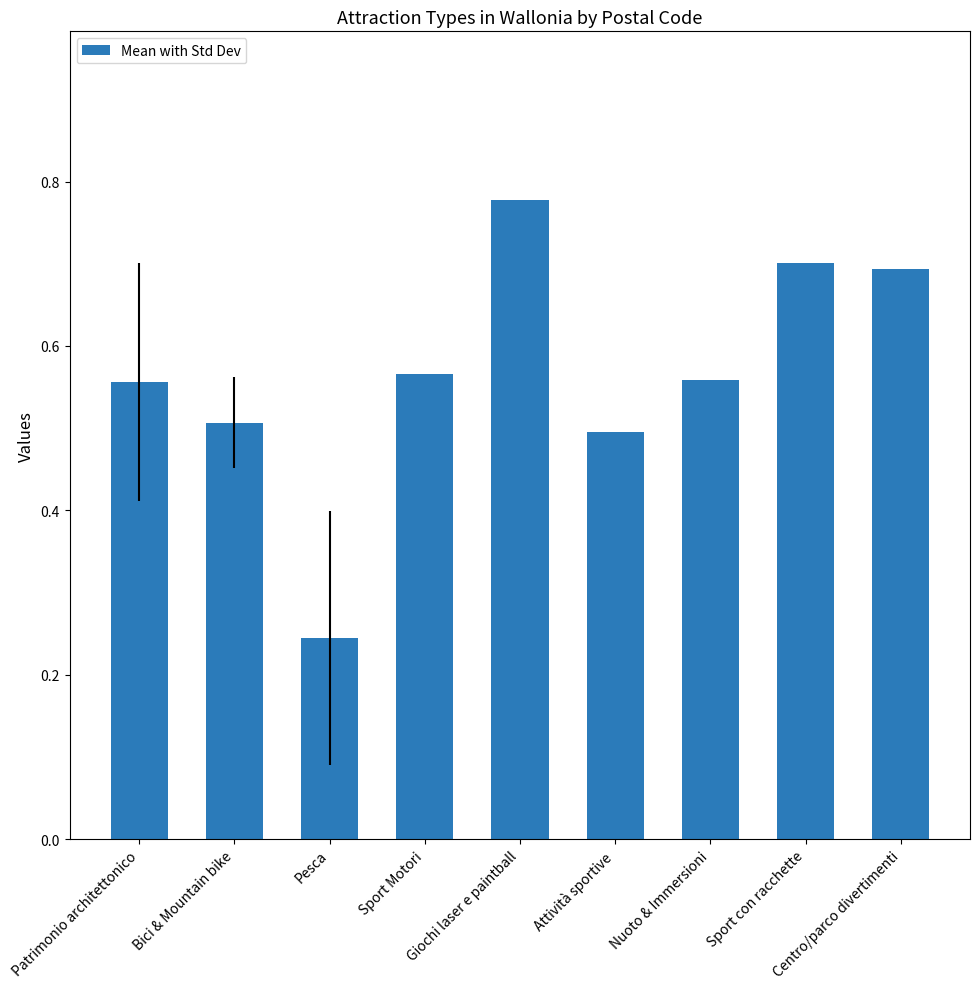

Where is the data nearest to the value 0?

Pesca